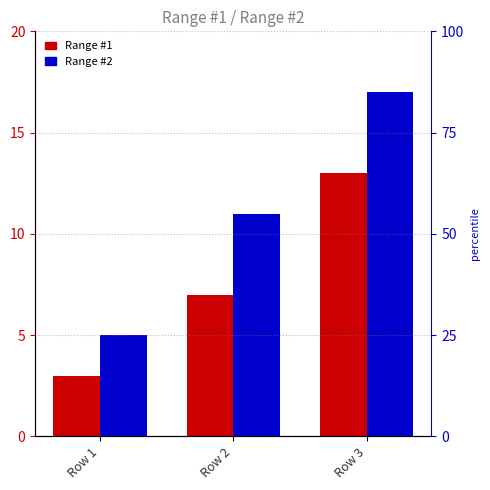

What is the value of the Range #1 bar at the 1st from the left?

3